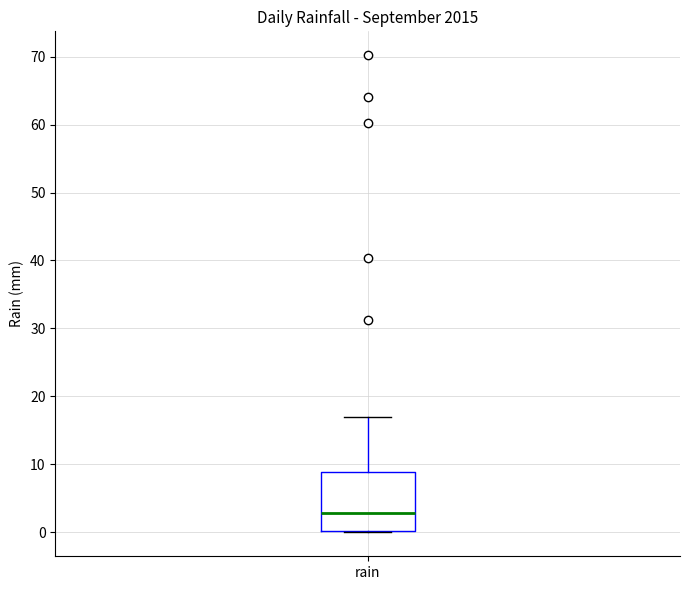

Read this box plot against the y-axis: the position of the median line, the range covered by the box, and the ends of both whiskers. The values are not printed on the chart, so give them approximately, as read against the axis.

median 3, box 0 to 9, whiskers 0 to 17